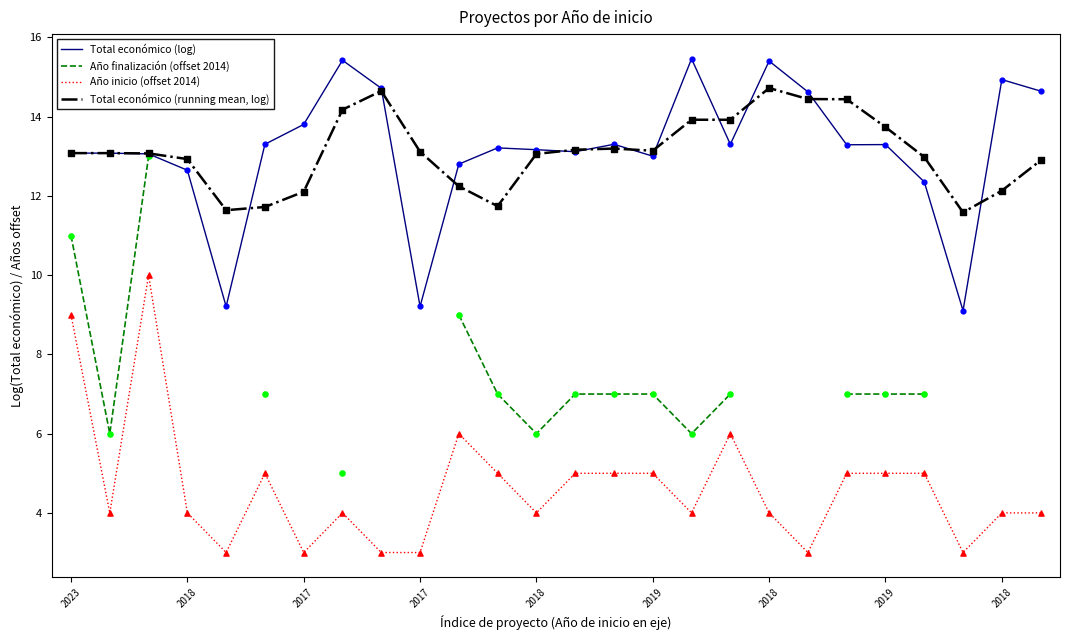

Which series has the largest Y range (max minus min)?

Año finalización (offset 2014)